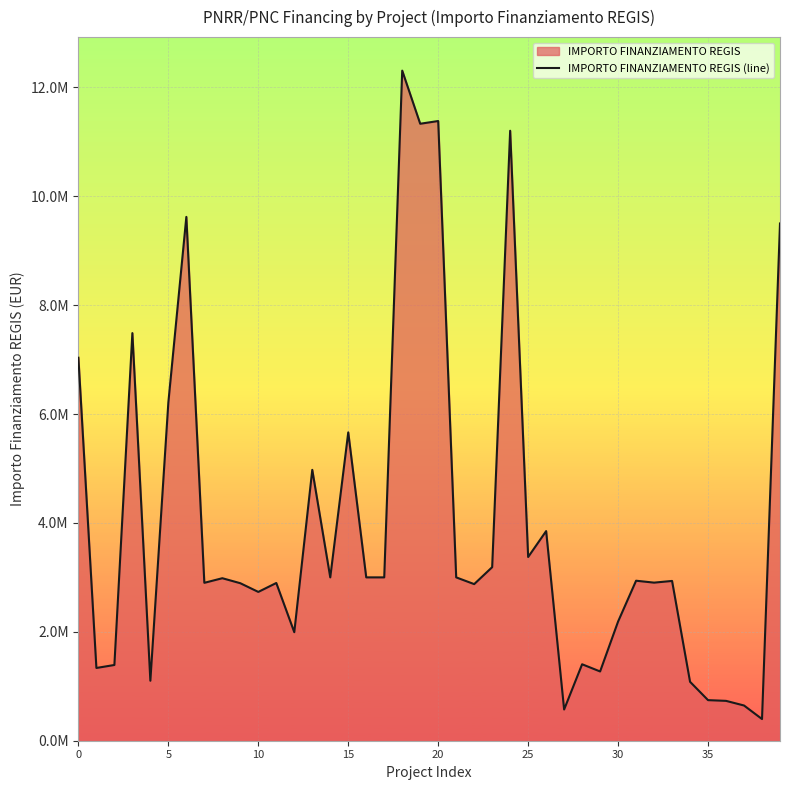

What is the sum of all values?

160053805.3